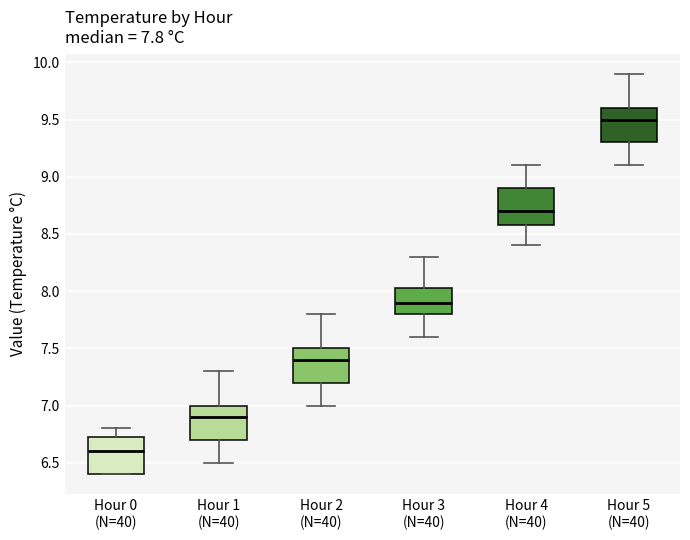

Which box has the highest median line?

Hour 5 (N=40)